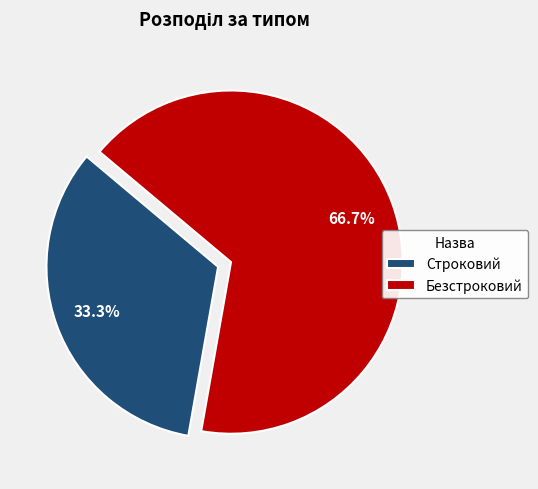

Count the number of slices in the pie.

2